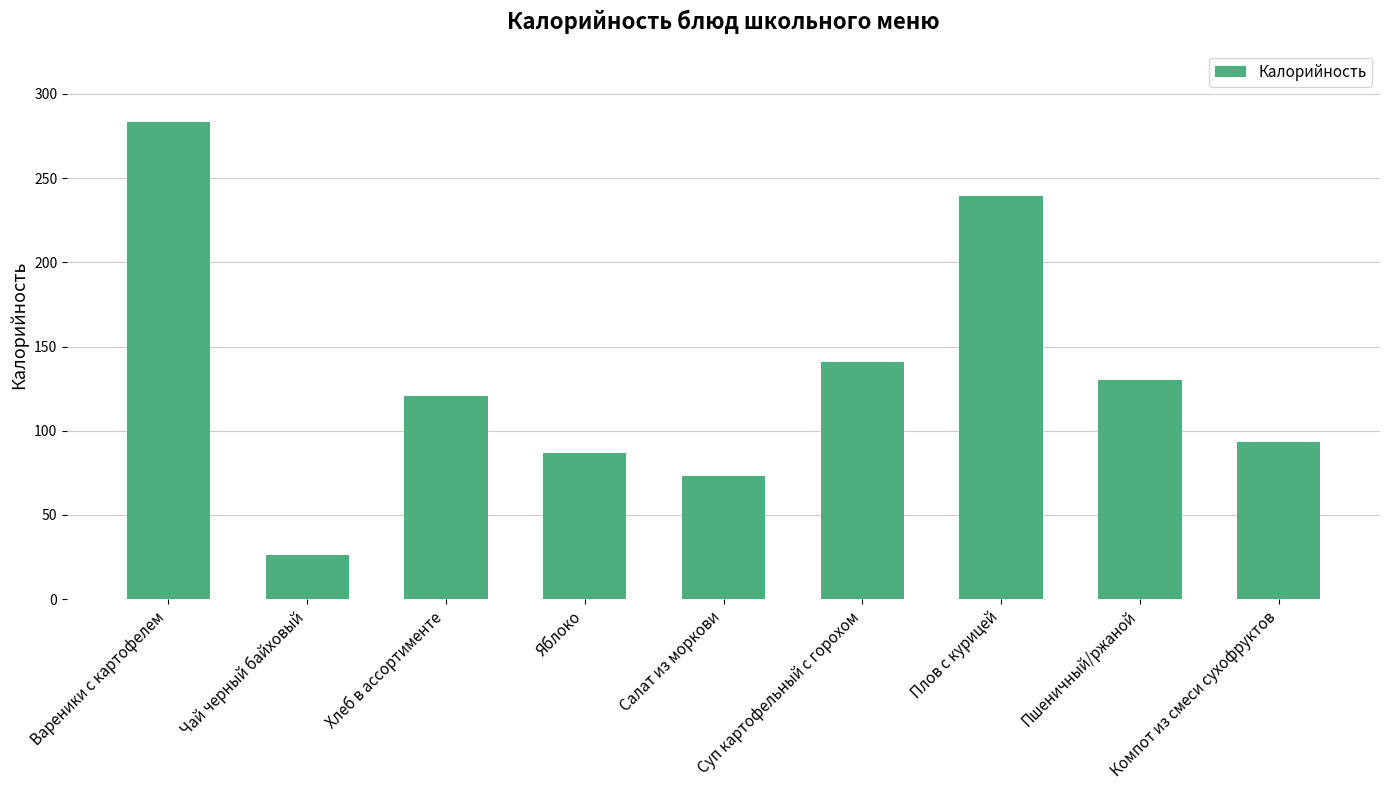

Count the number of categories in the chart.

9